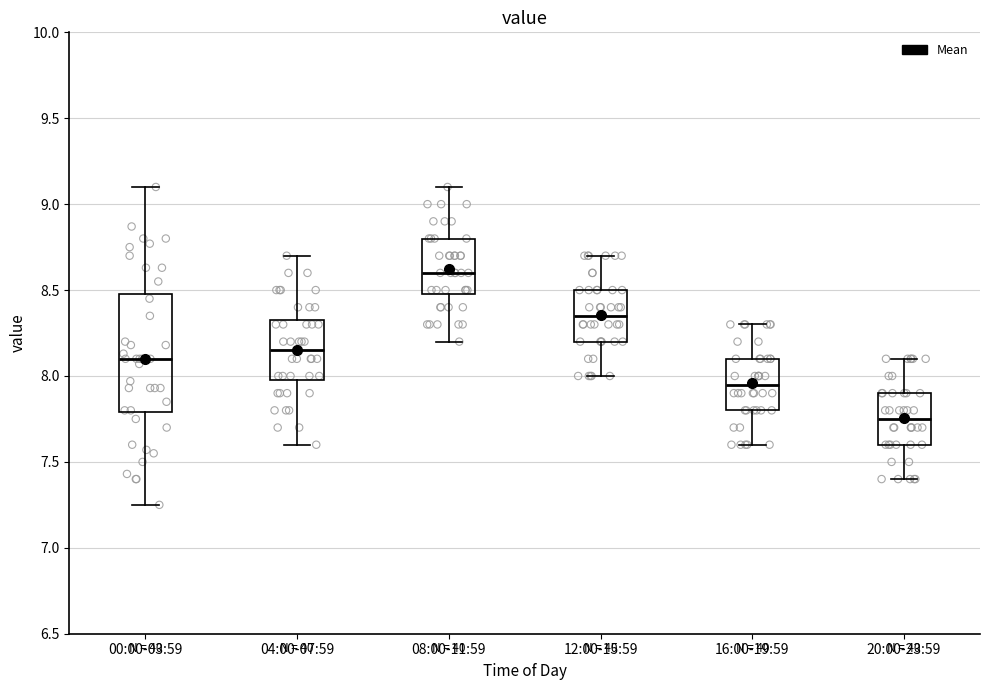

Reading left to right, read every box against the y-axis: the position of its median line, the range the box covers, and the ends of its whiskers. The values are not printed on the chart, so give them approximately, as read against the axis.

00:00-03:59: median 8.10, box 7.80 to 8.50, whiskers 7.25 to 9.10
04:00-07:59: median 8.15, box 8.00 to 8.35, whiskers 7.60 to 8.70
08:00-11:59: median 8.60, box 8.50 to 8.80, whiskers 8.20 to 9.10
12:00-15:59: median 8.35, box 8.20 to 8.50, whiskers 8.00 to 8.70
16:00-19:59: median 7.95, box 7.80 to 8.10, whiskers 7.60 to 8.30
20:00-23:59: median 7.75, box 7.60 to 7.90, whiskers 7.40 to 8.10